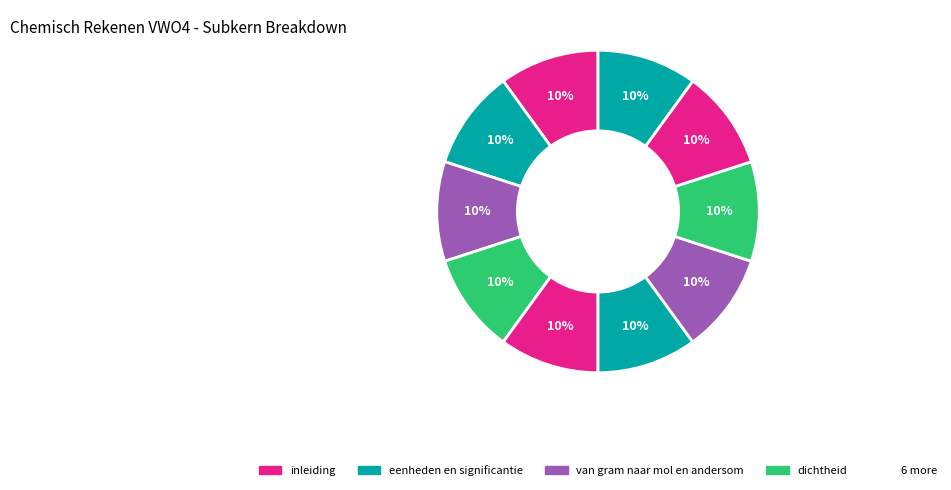

Is there any slice that represents more than half of the pie?

No